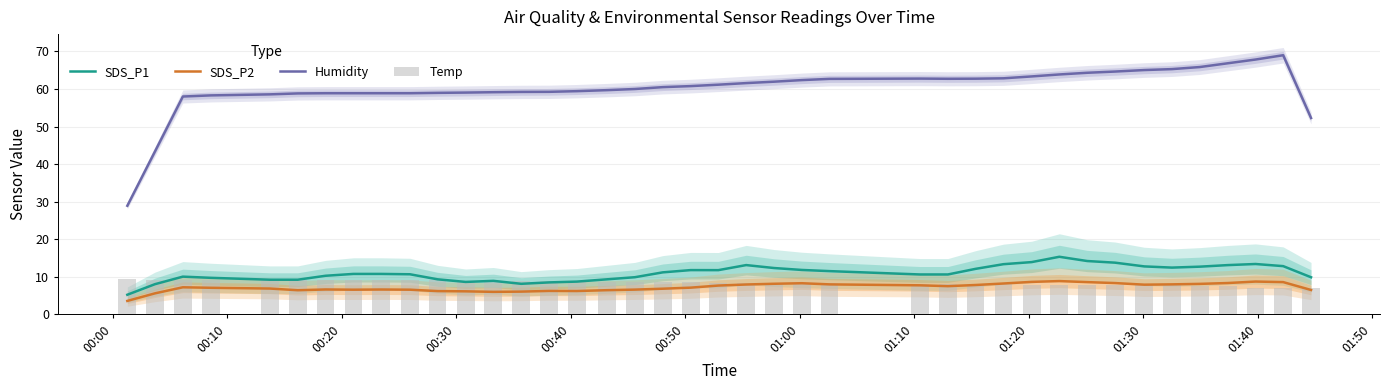

Are the bars grouped side by side (vs. stacked)?

Yes